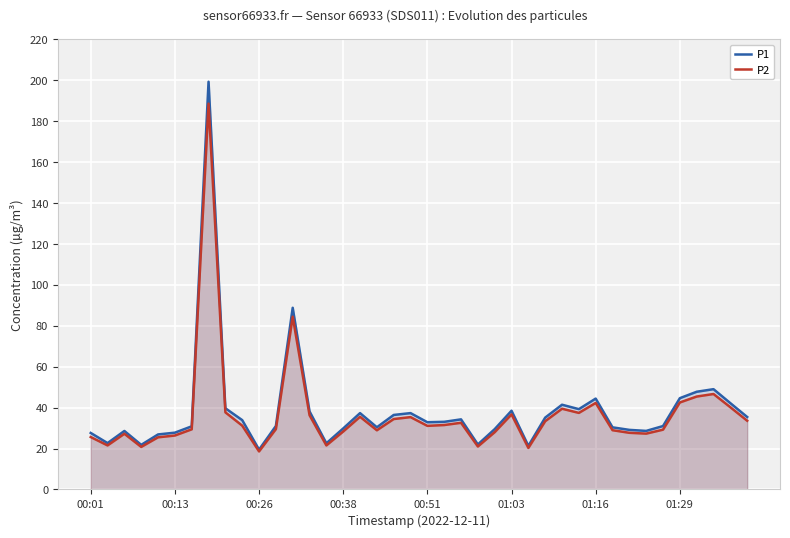

The value of P2 at 01:16 is 69.0. True or false?

False